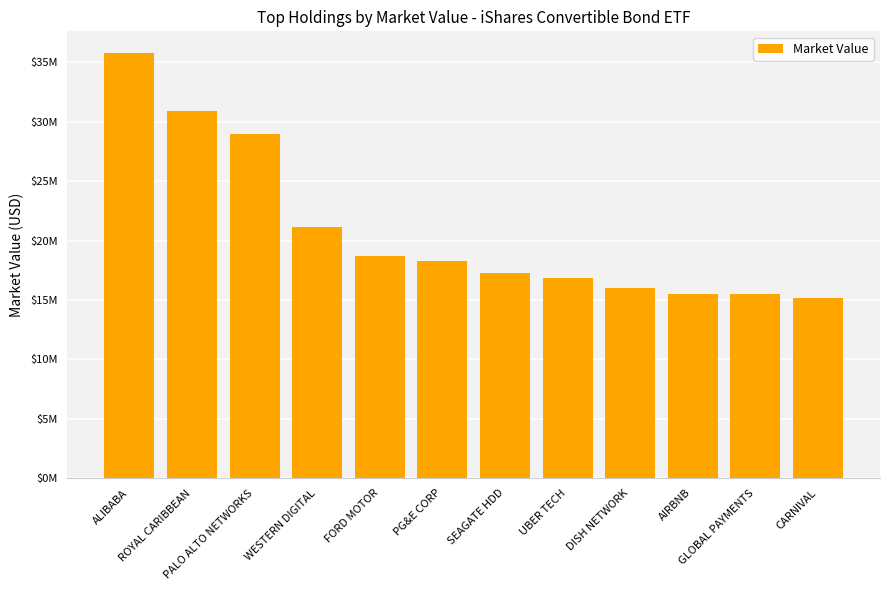

Does the chart contain any negative values?

No